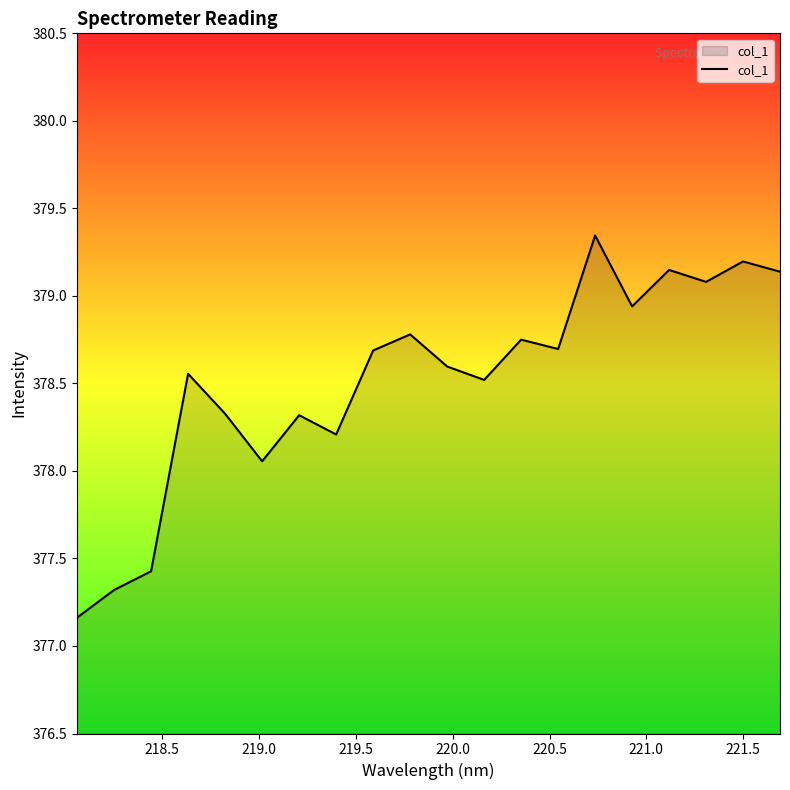

What is the difference between the maximum and minimum values?

2.2